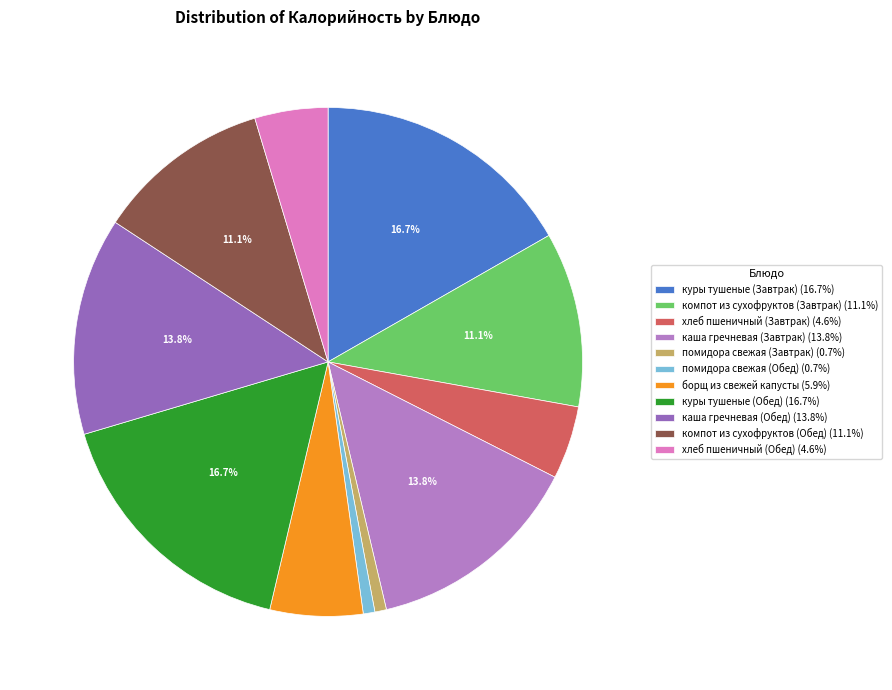

What is the largest slice in the pie chart?

куры тушеные (Завтрак)